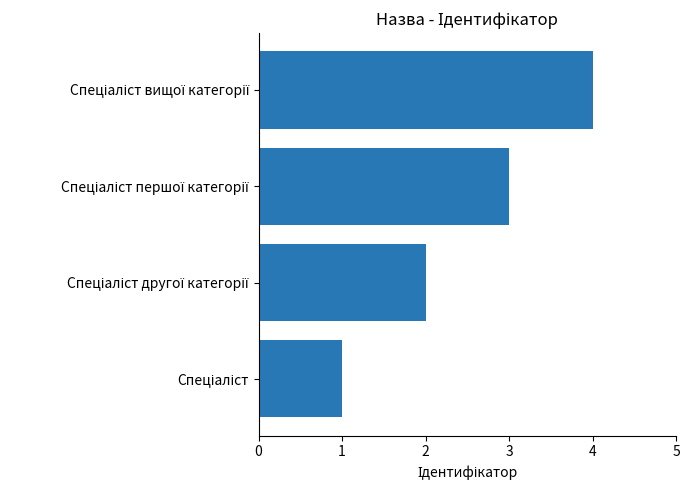

What is the maximum value shown in the chart?

4